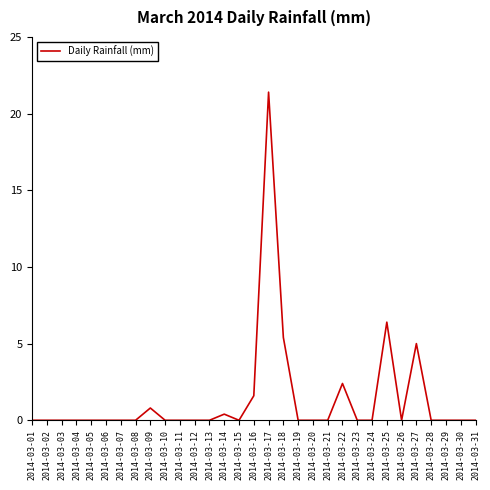

Which label corresponds to the largest value in the chart?

2014-03-17